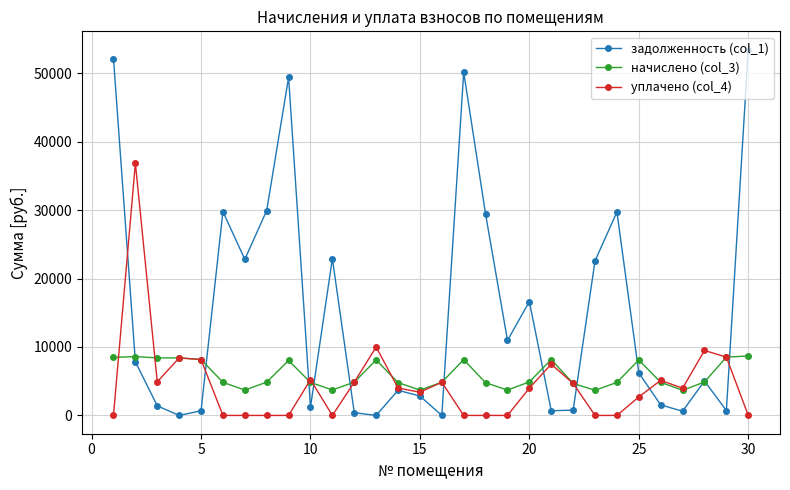

List the series in order of their peak value, lowest first.

начислено (col_3), уплачено (col_4), задолженность (col_1)